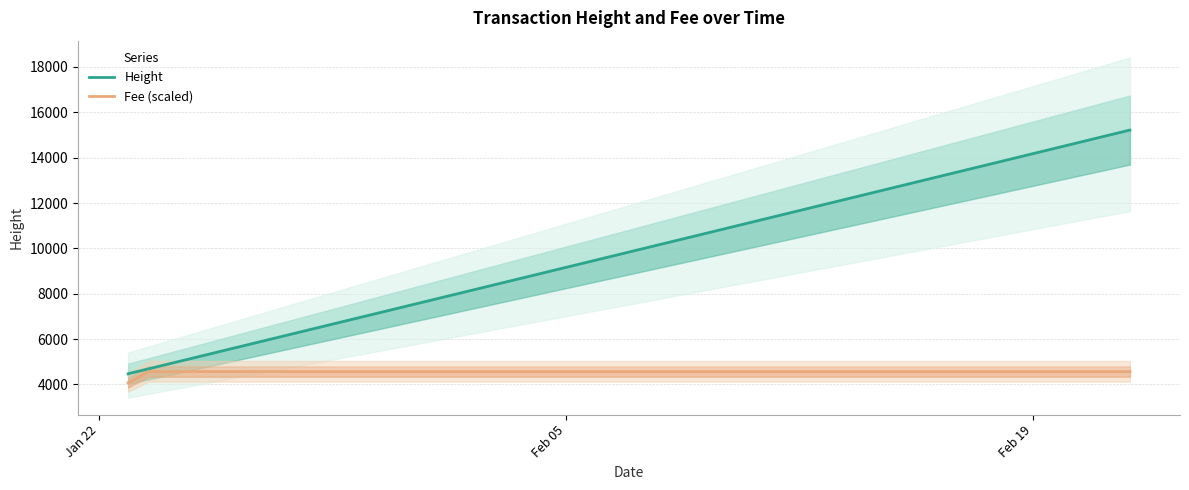

How many lines are shown in the chart?

2